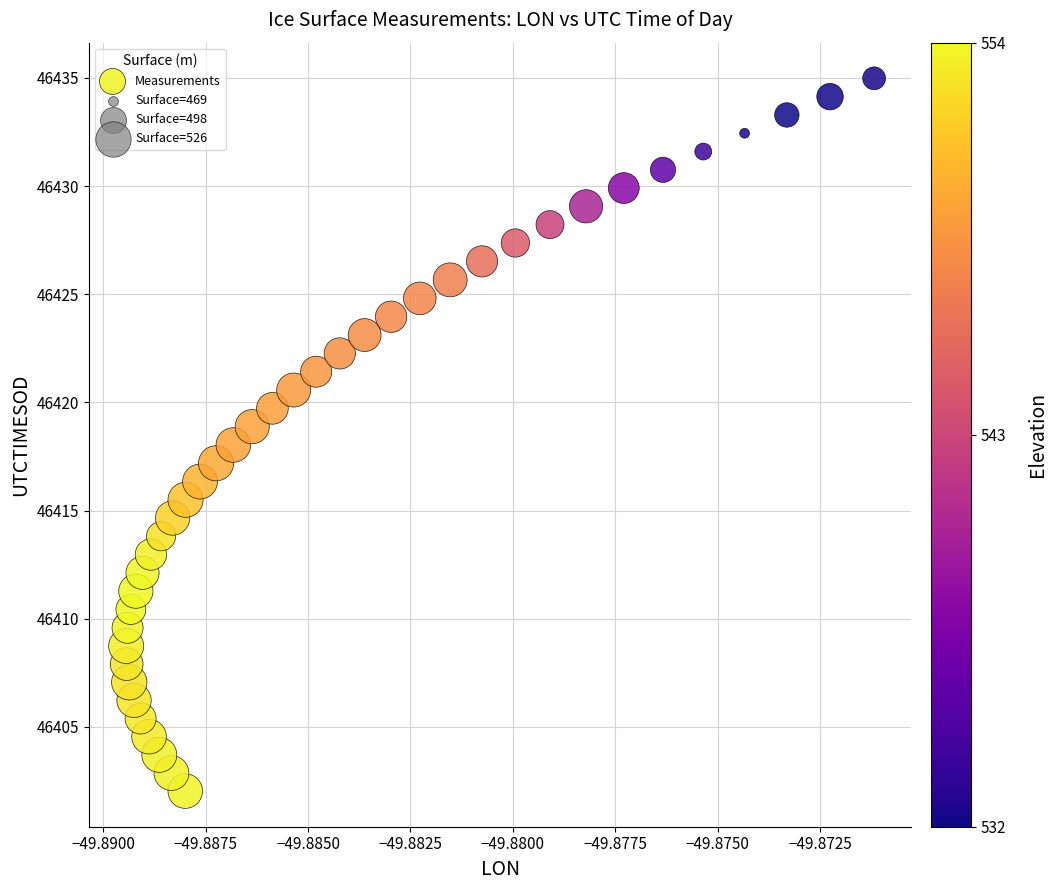

What is the range of Y values (max minus min)?

33.0